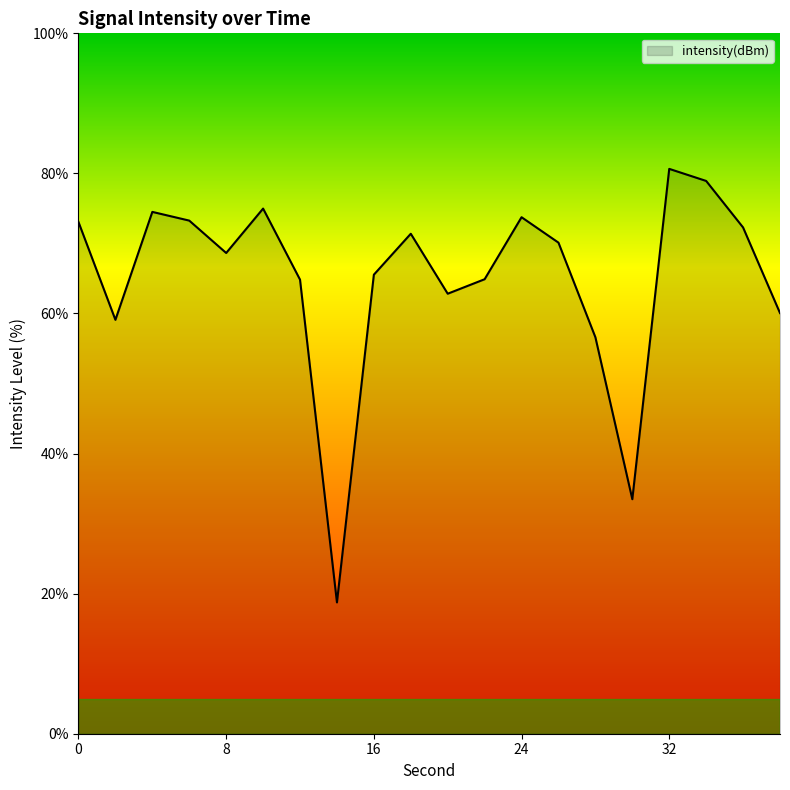

What is the difference between the maximum and minimum values?

61.9